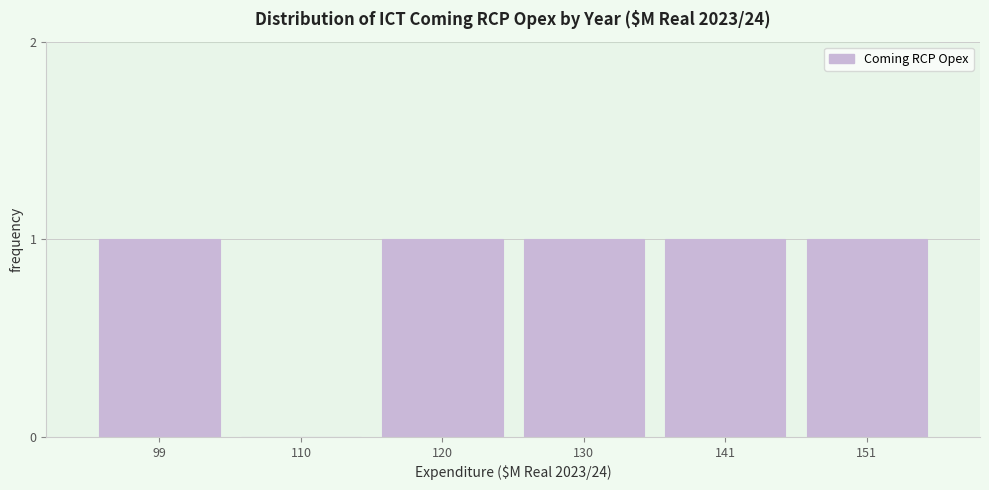

Reading left to right, transcribe all the data shown in this chart.

99=1	110=0	120=1	130=1	141=1	151=1